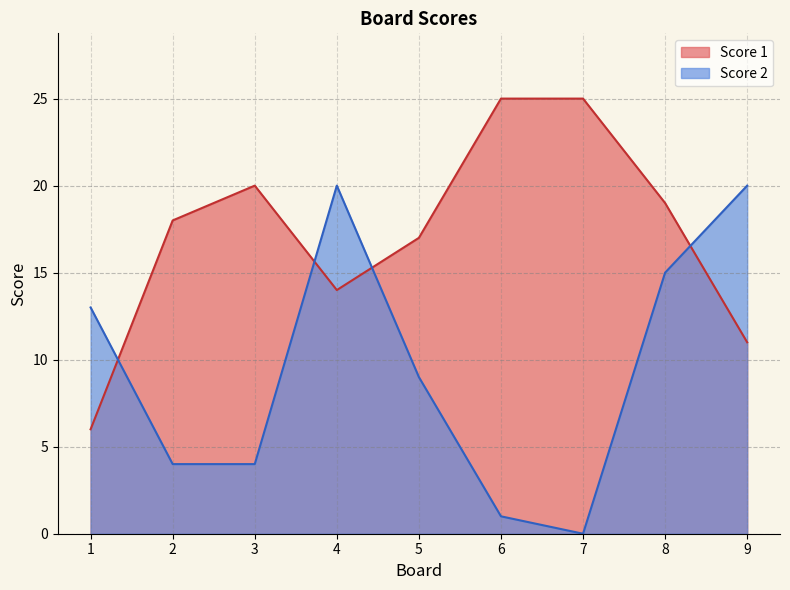

True or false: Score 2 and Score 1 cross at least once.

True